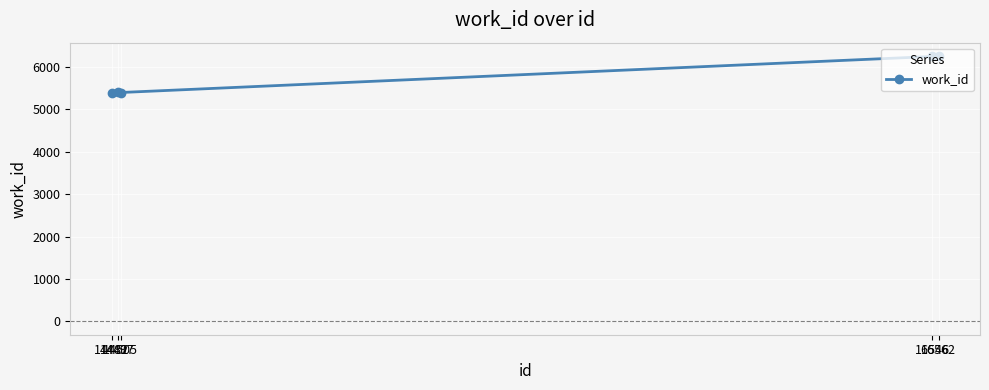

What is the sum of all values?

28700